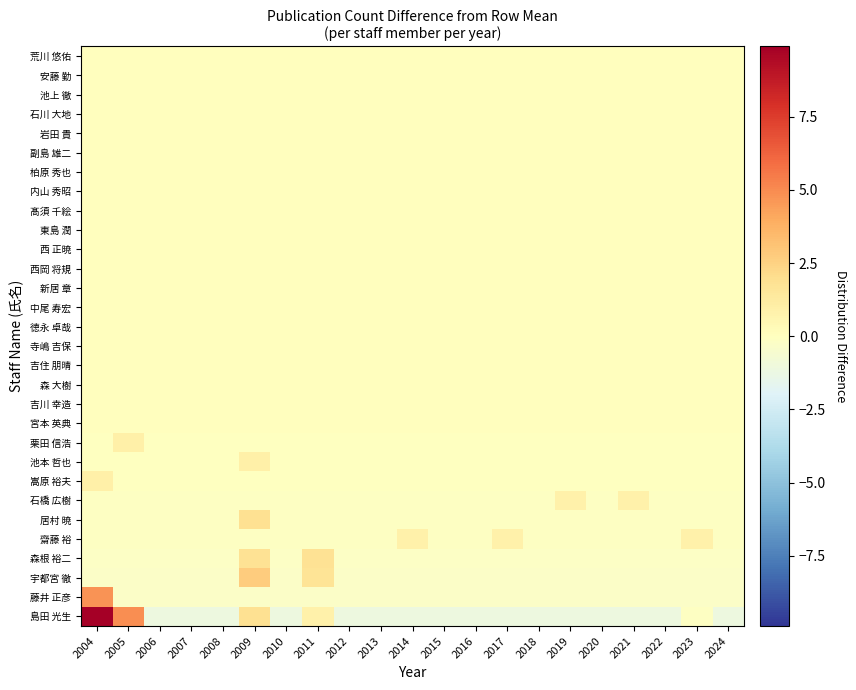

What is the difference between the highest and lowest values at 2020?

1.1